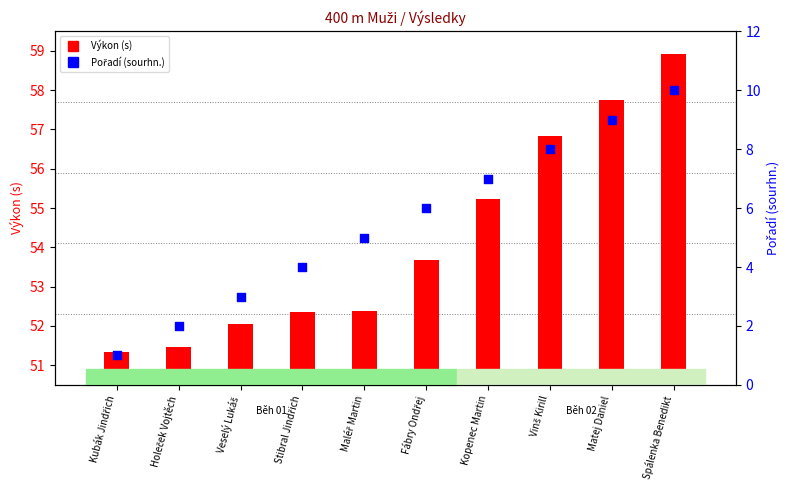

Is the value of Pořadí (sourhn.) at Vinš Kirill greater than the value of Výkon (s) at Spálenka Benedikt?

No